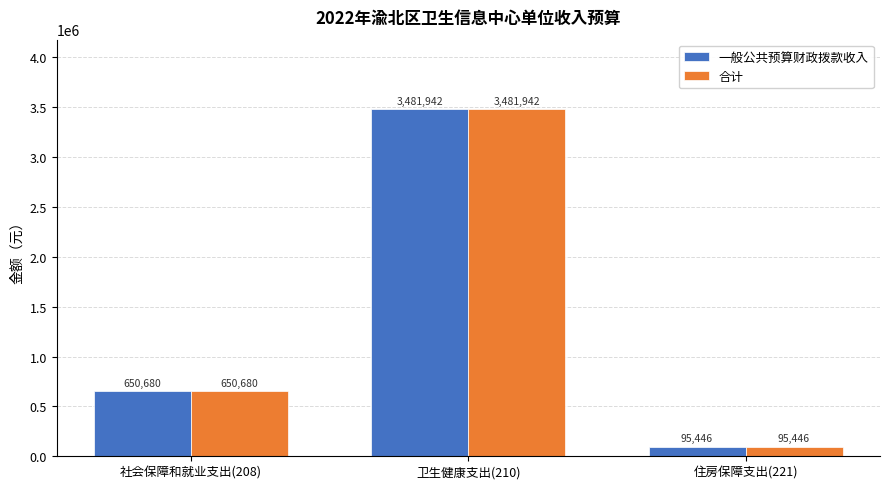

What value does the 一般公共预算财政拨款收入 series have at 住房保障支出(221)?

95446.1